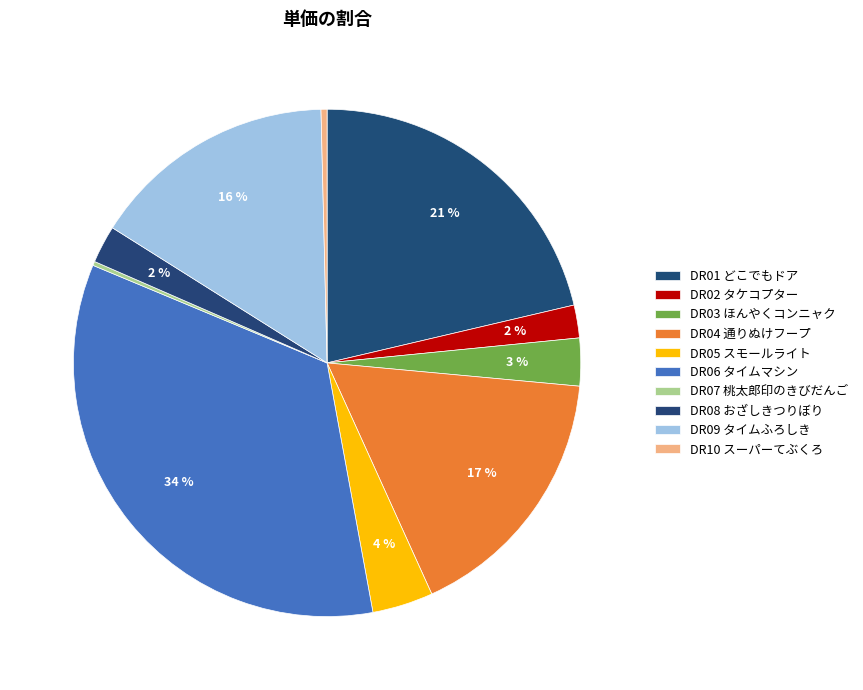

Count the number of slices in the pie.

10